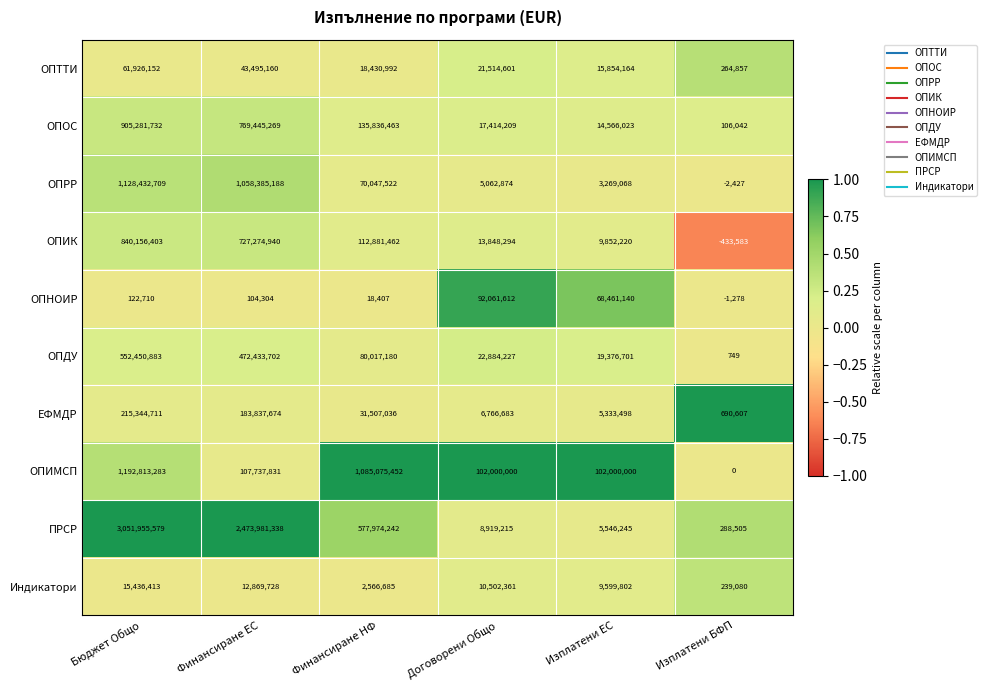

Which series has the largest total across all categories?

ПРСР